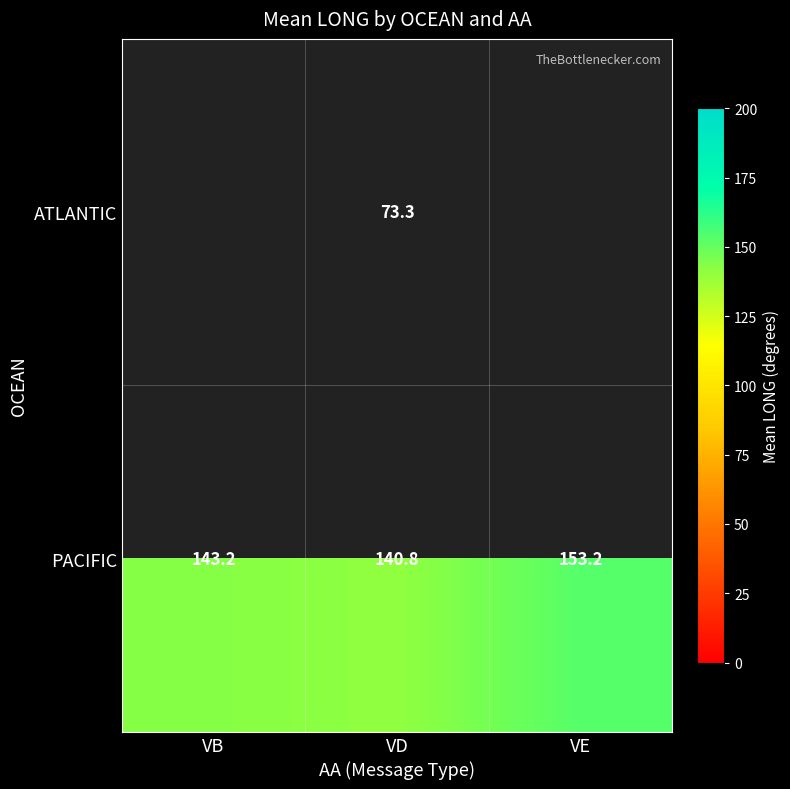

At which label does PACIFIC reach its minimum?

VD